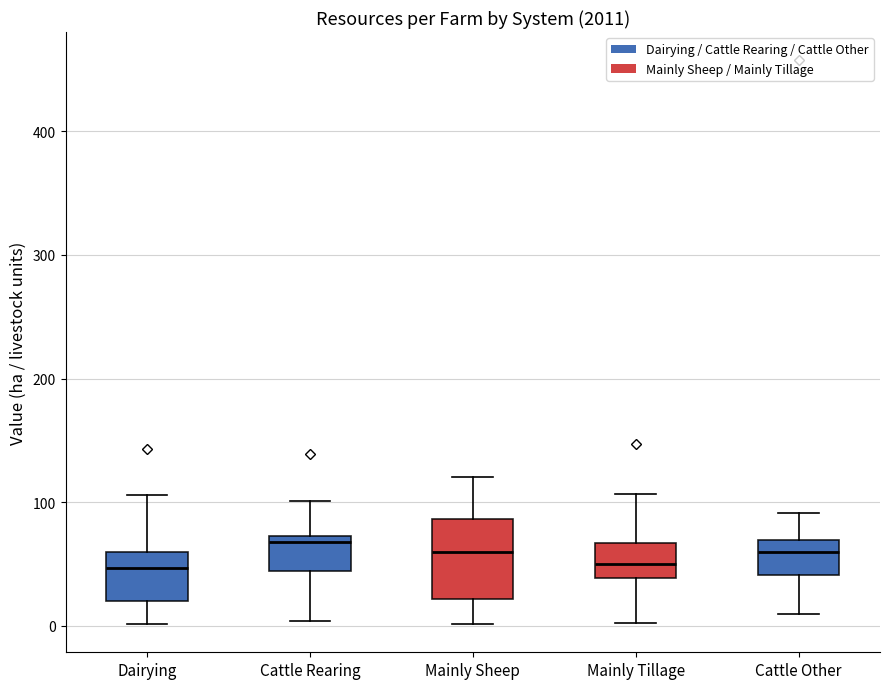

Reading left to right, read every box against the y-axis: the position of its median line, the range the box covers, and the ends of its whiskers. The values are not printed on the chart, so give them approximately, as read against the axis.

Dairying: median 50, box 20 to 60, whiskers 0 to 110
Cattle Rearing: median 70 (just below the box's upper edge), box 40 to 70, whiskers 0 to 100
Mainly Sheep: median 60, box 20 to 90, whiskers 0 to 120
Mainly Tillage: median 50, box 40 to 70, whiskers 0 to 110
Cattle Other: median 60, box 40 to 70, whiskers 10 to 90